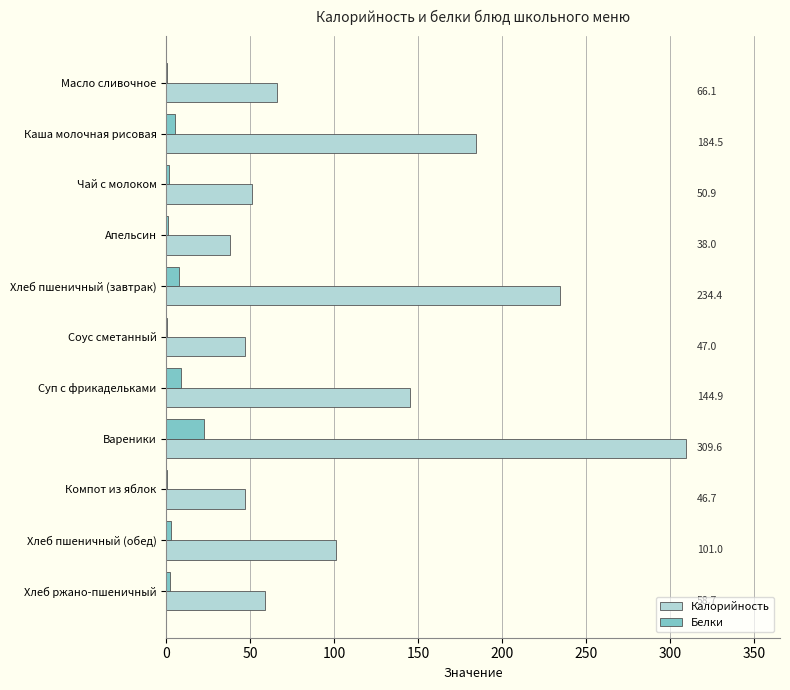

The Калорийность series shows 257.7 at Суп с фрикадельками. True or false?

False